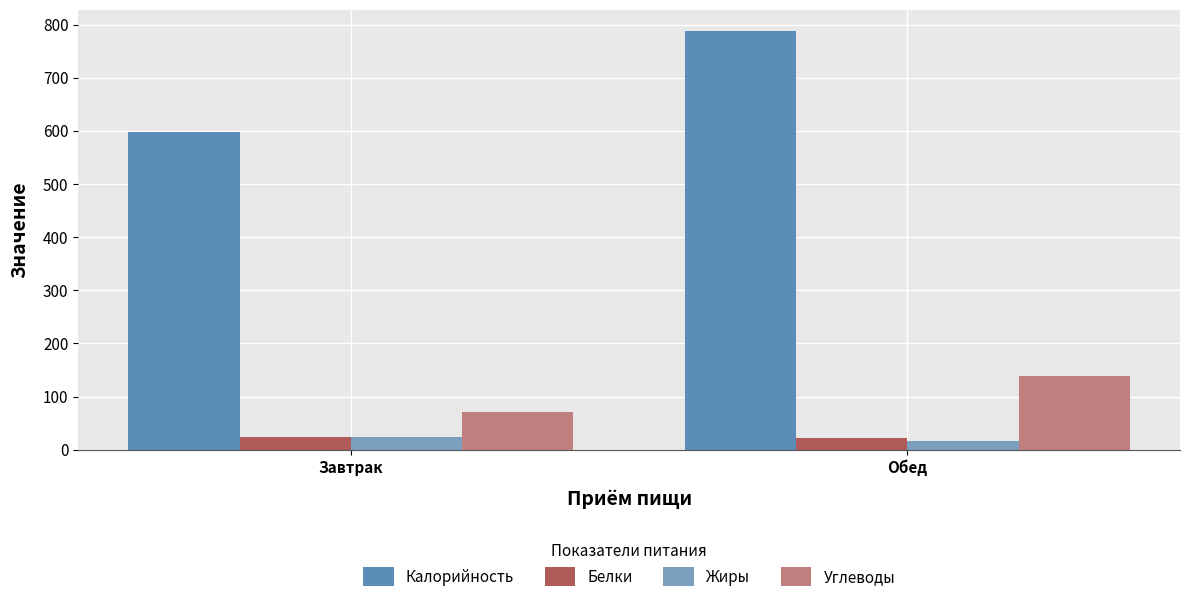

Count the number of categories in the chart.

2